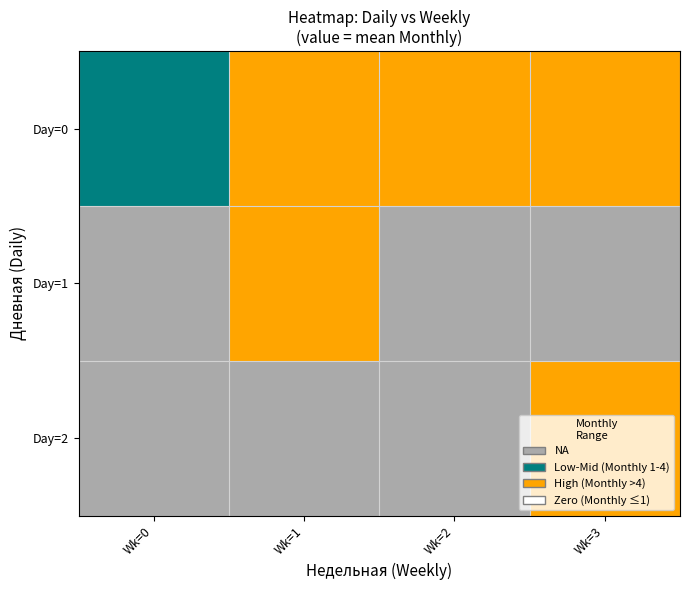

What is the total value across all series at Wk=3?

7